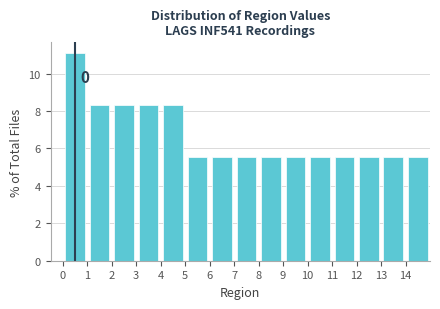

Which range on the x-axis has the tallest bar?

0 to 1